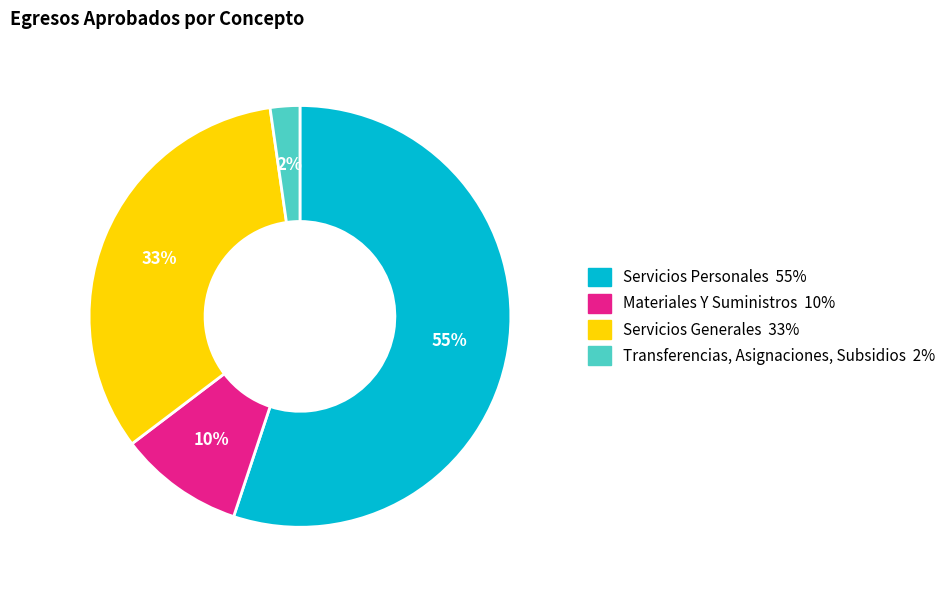

Is Servicios Personales the majority of the pie?

Yes